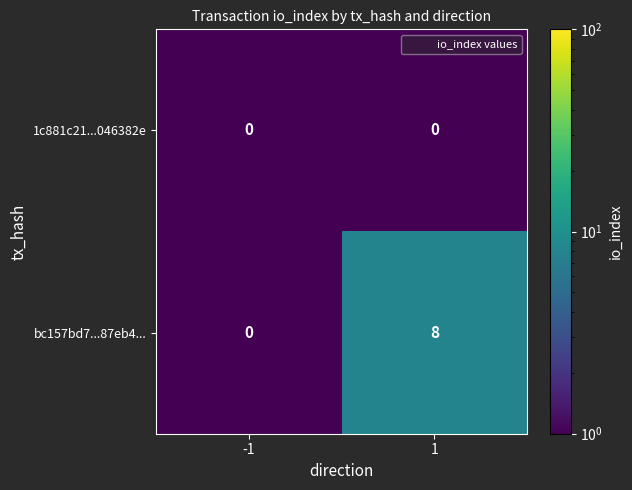

Reading left to right, extract all data points from this chart.

1c881c21...046382e: 0	0
bc157bd7...87eb4...: 0	8